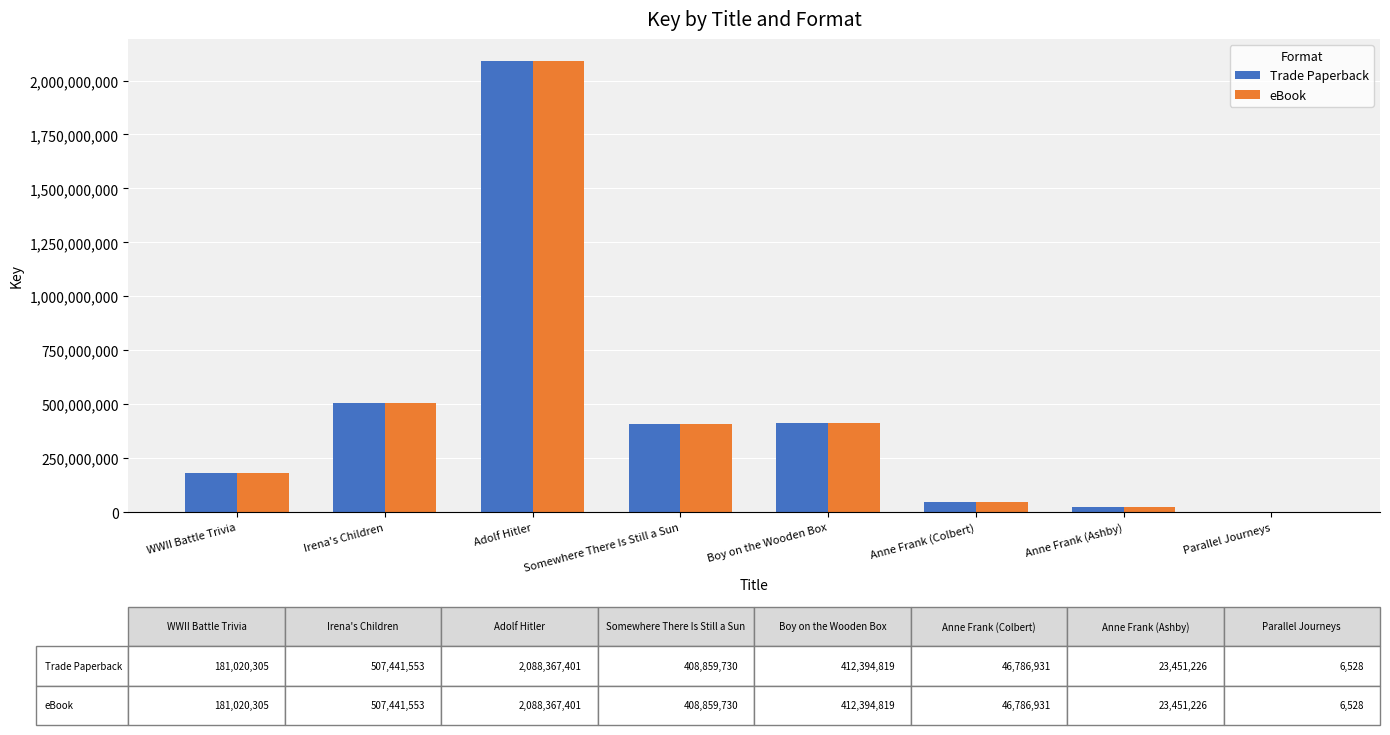

What is the difference between the eBook values at Anne Frank (Ashby) and Irena's Children?

483990327